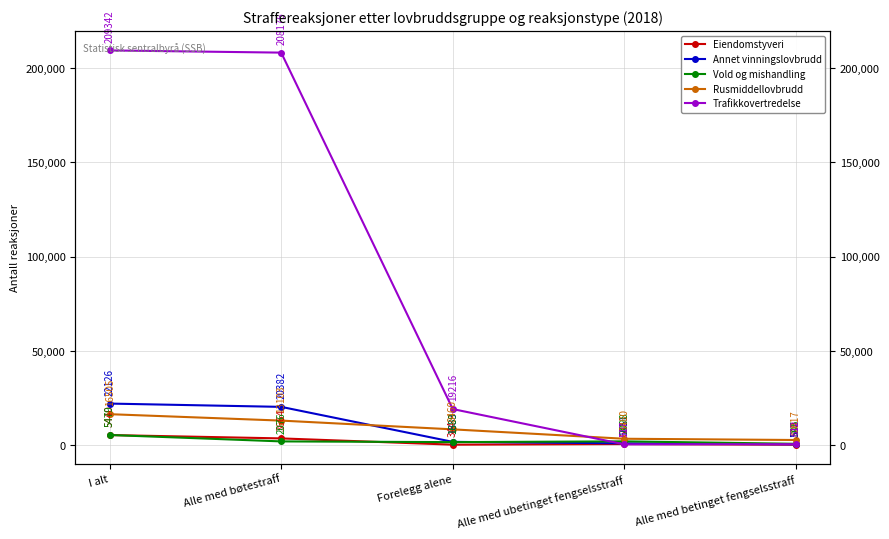

The value of Trafikkovertredelse at Forelegg alene is 19216. True or false?

True